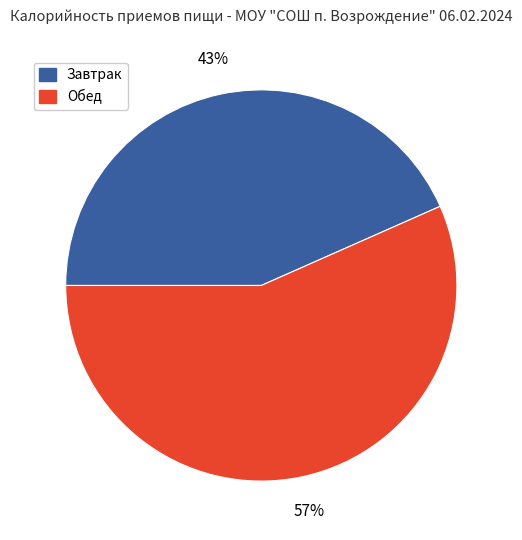

What percentage is the Завтрак slice, to the nearest percent?

43%